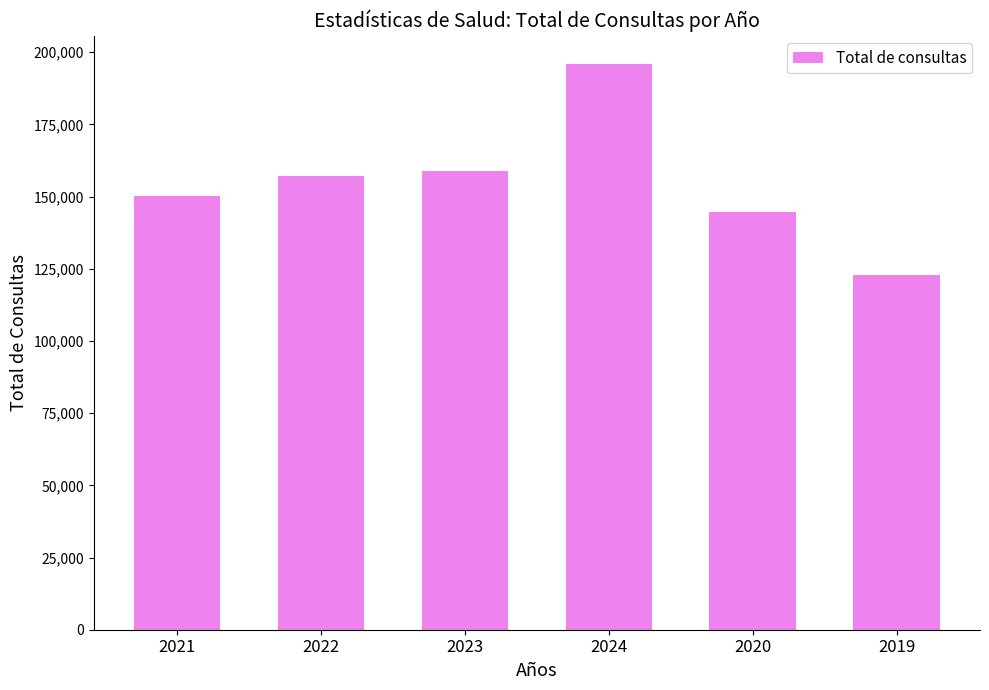

What is the difference between the values at 2020 and 2024?

51277